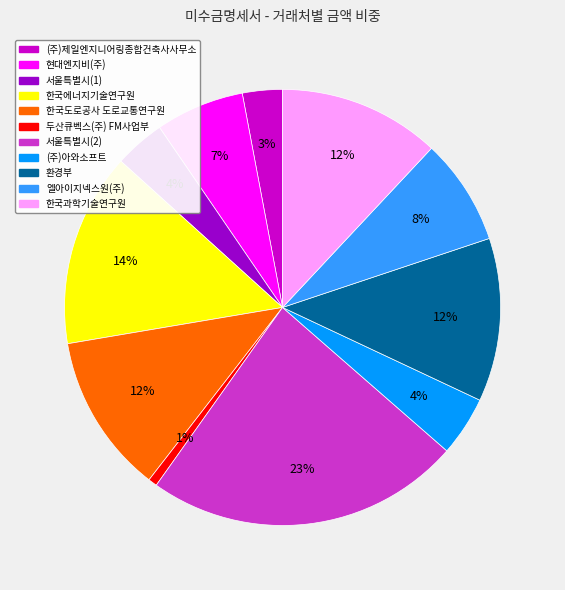

Which has a higher value, (주)제일엔지니어링종합건축사사무소 or 엘아이지넥스원(주)?

엘아이지넥스원(주)